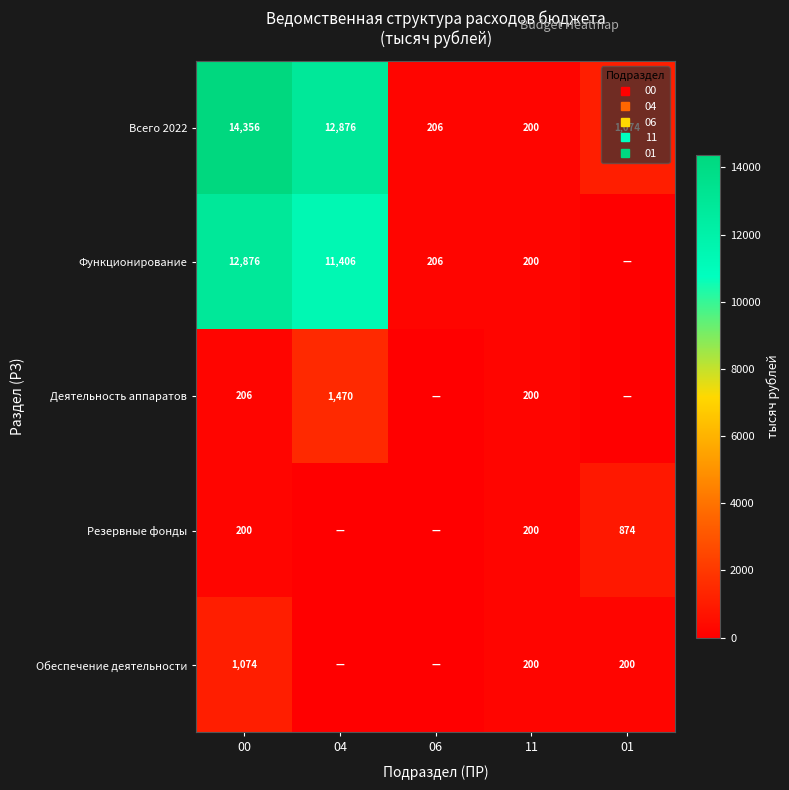

What is the minimum value for Всего 2022?

200.0